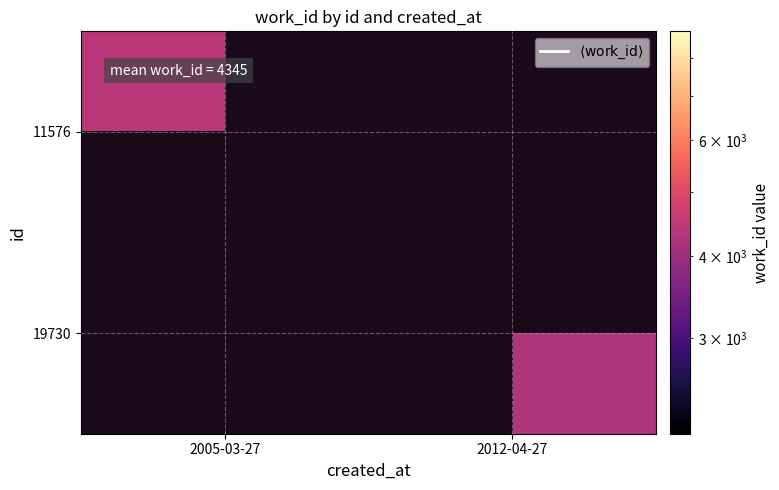

Rank the series at 2012-04-27 from lowest to highest value.

11576, 19730